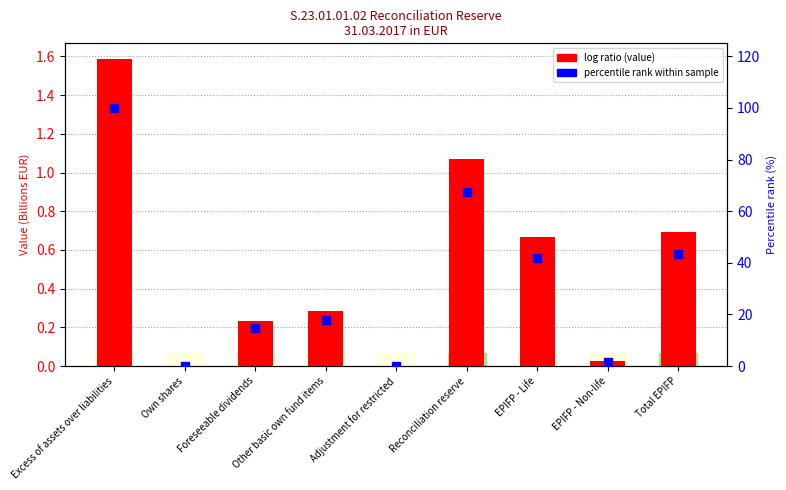

Which series has the largest total across all categories?

percentile rank within values